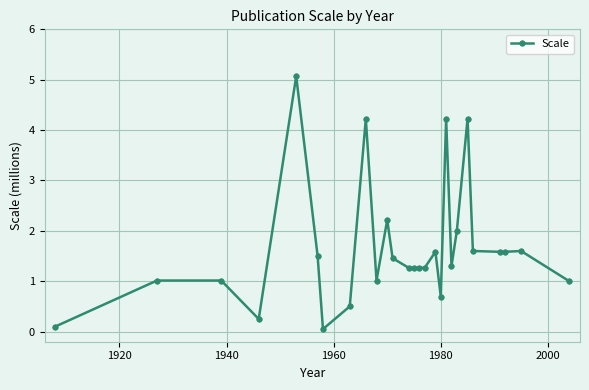

What is the value of the 15th point from the left?

1.3